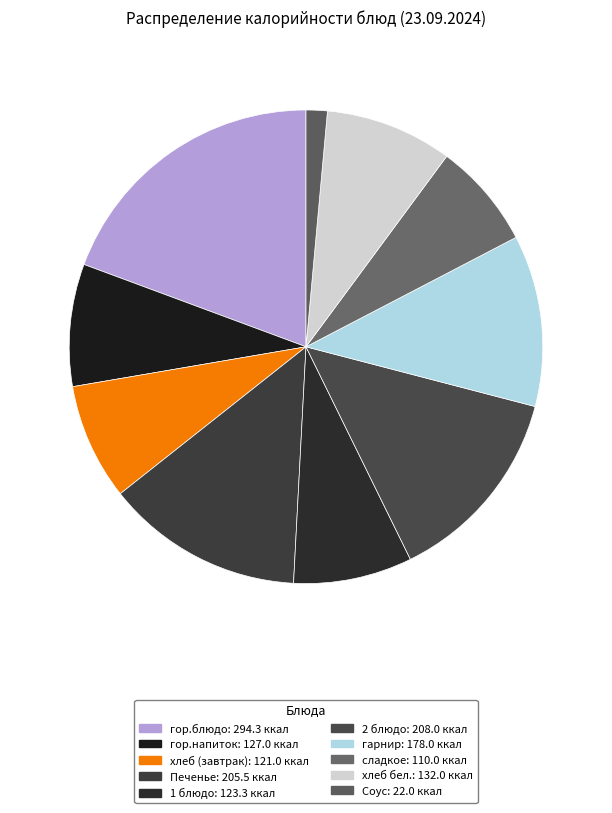

How many slices are in this pie chart?

10